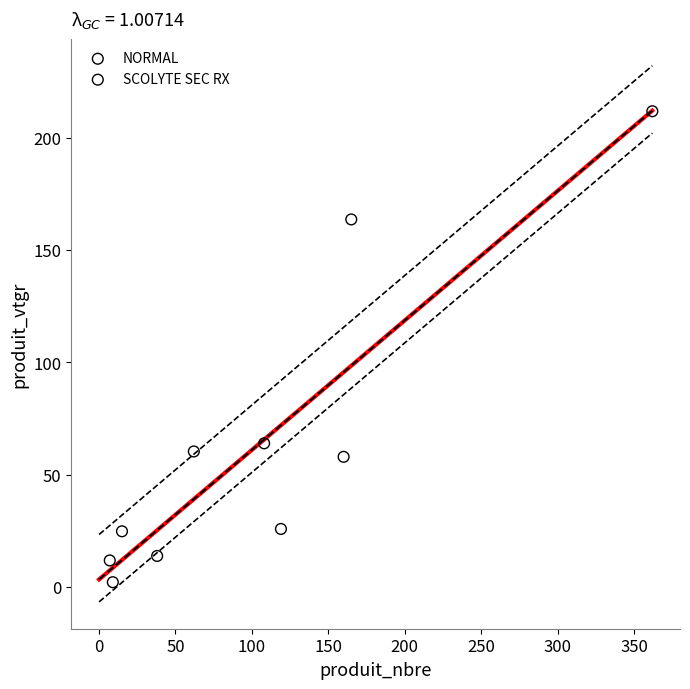

Which series contains the lowest Y value?

SCOLYTE SEC RX